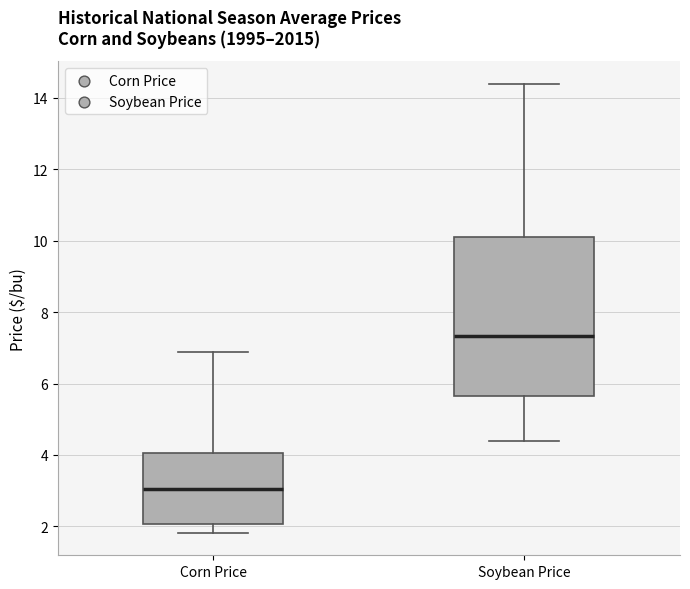

Reading left to right, read every box against the y-axis: the position of its median line, the range the box covers, and the ends of its whiskers. The values are not printed on the chart, so give them approximately, as read against the axis.

Corn Price: median 3.0, box 2.0 to 4.0, whiskers 1.8 to 6.8
Soybean Price: median 7.4, box 5.6 to 10.2, whiskers 4.4 to 14.4